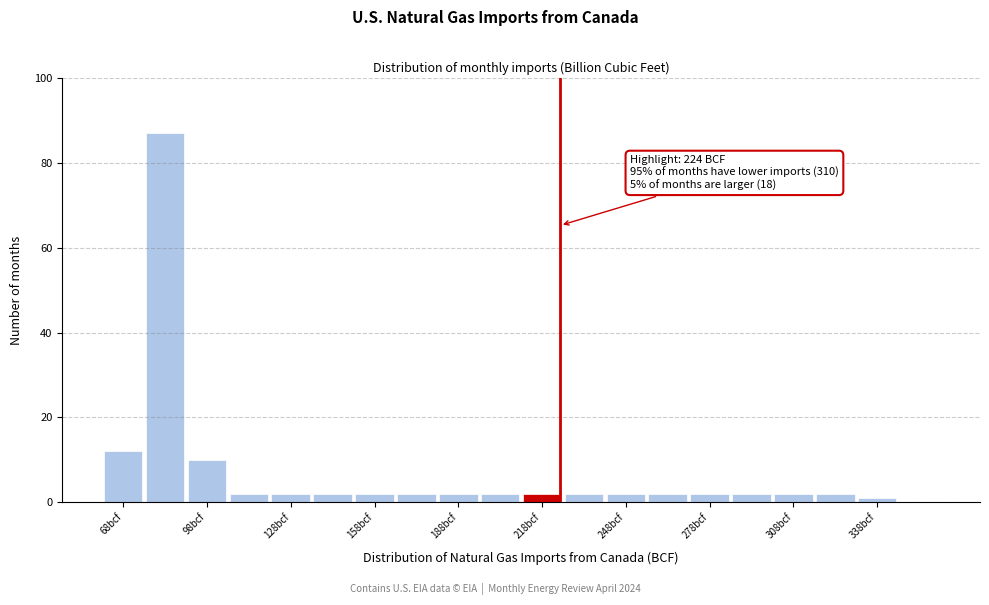

Read against the x-axis, roughly where is the centre of the tallest bar?

85